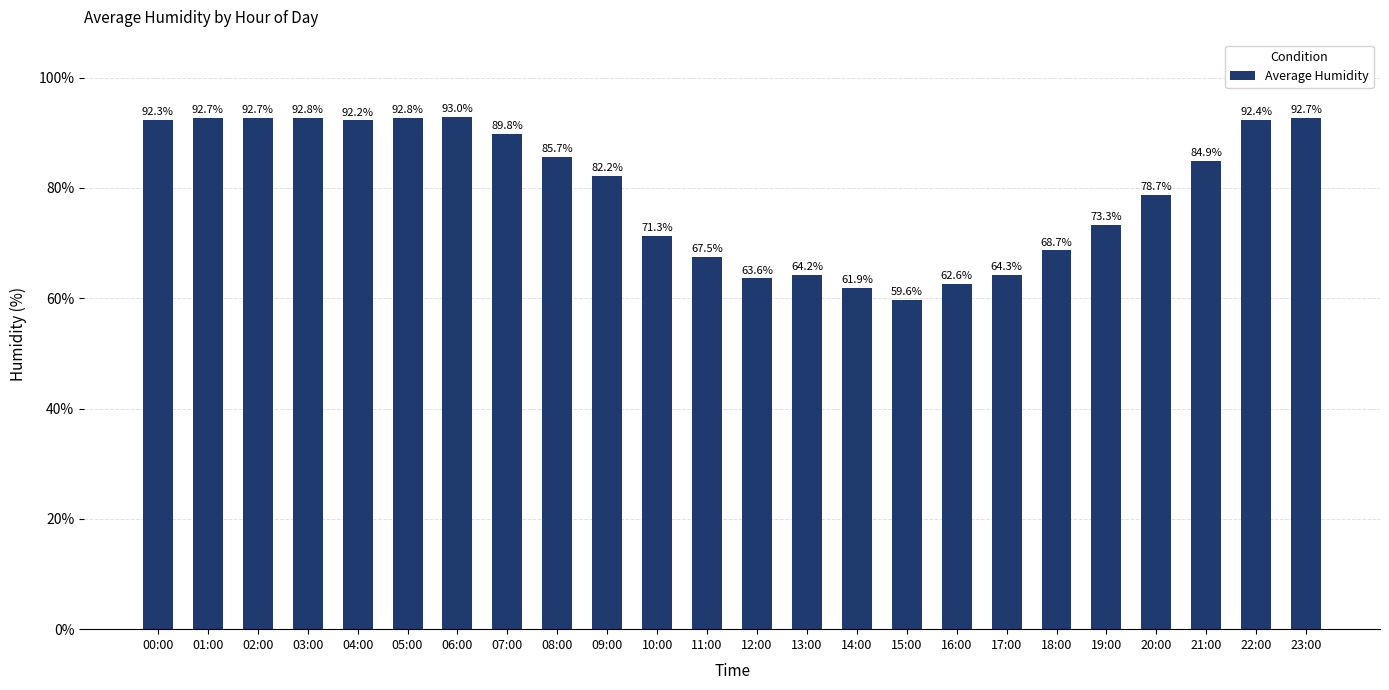

What is the maximum value shown in the chart?

93.0